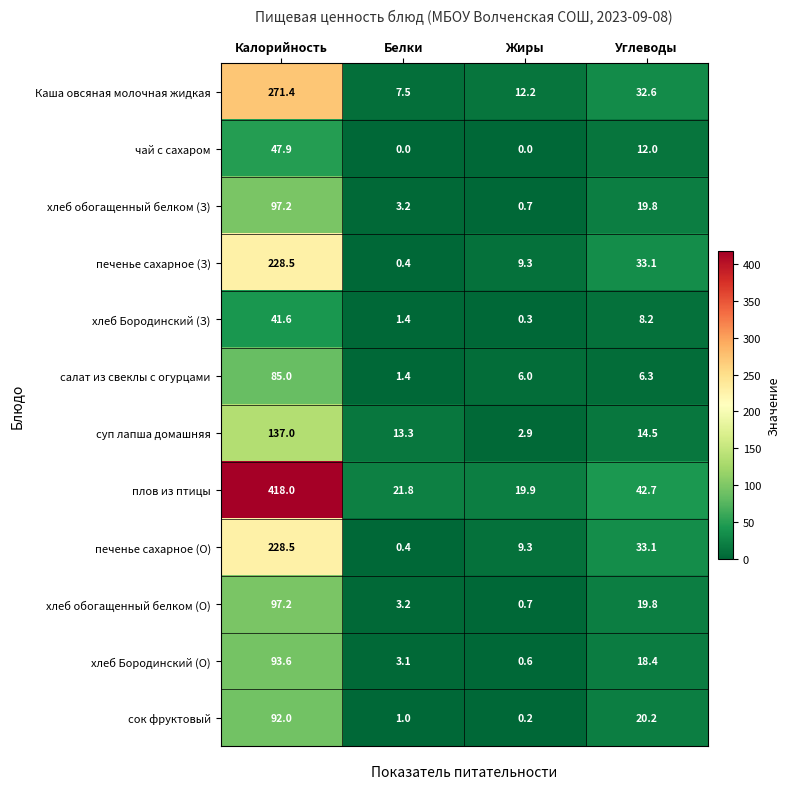

The value of суп лапша домашняя at Жиры is 4.6. True or false?

False